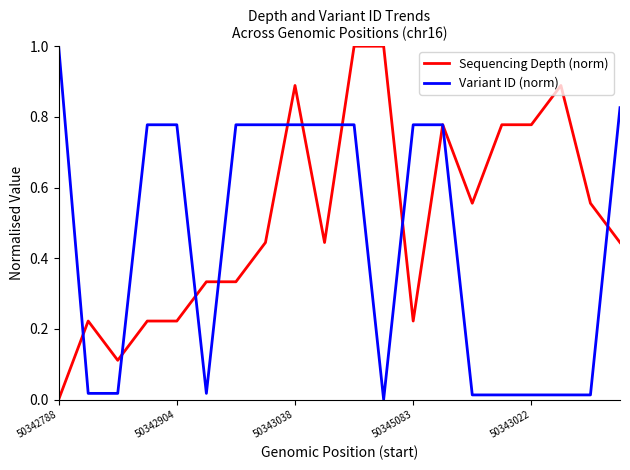

Rank the series by their average value, from lowest to highest.

Variant ID (norm), Sequencing Depth (norm)